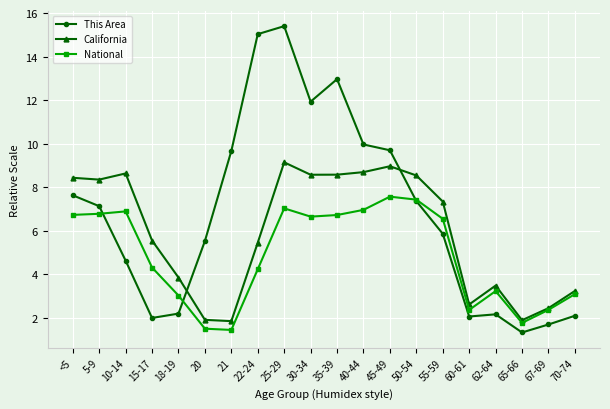

At how many categories does at least one series exceed 5?

14